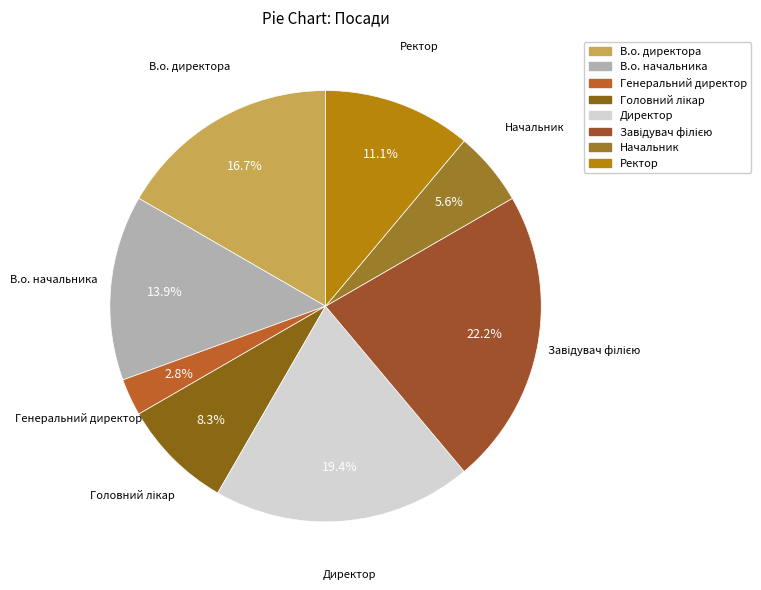

What is the ratio of the value at Директор to the value at В.о. директора?

1.2